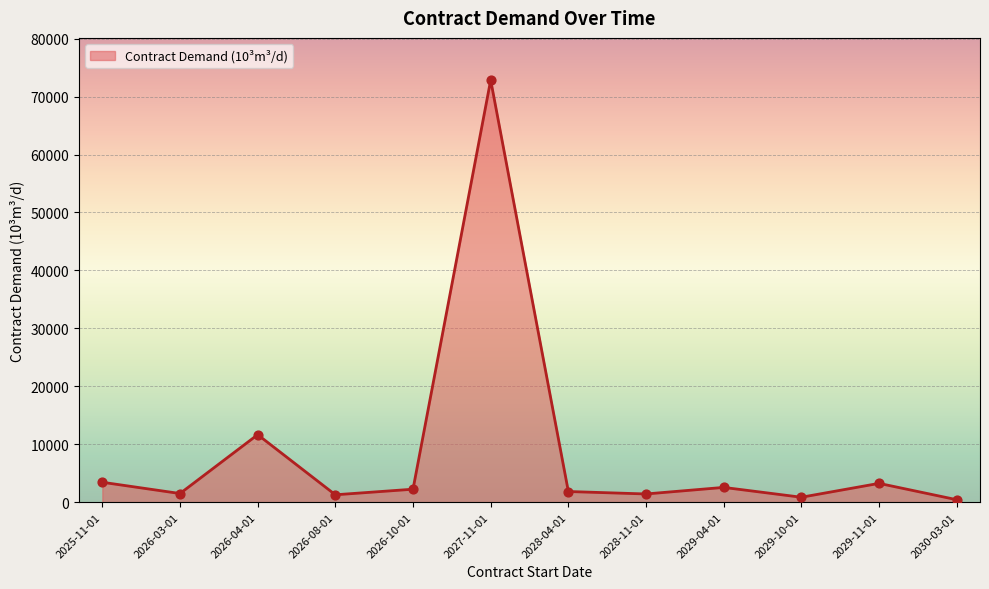

What is the change in value from 2026-04-01 to 2026-10-01?

-9412.4